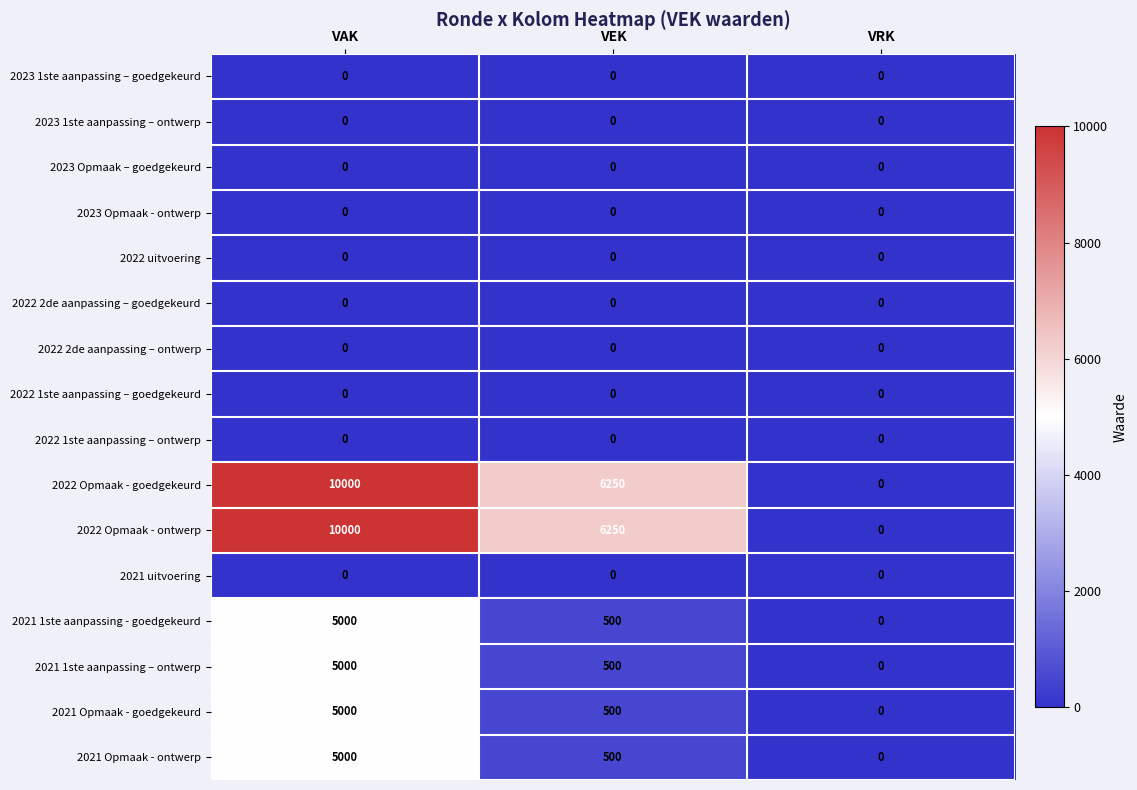

True or false: 2022 uitvoering has a value of 0 at VRK.

True